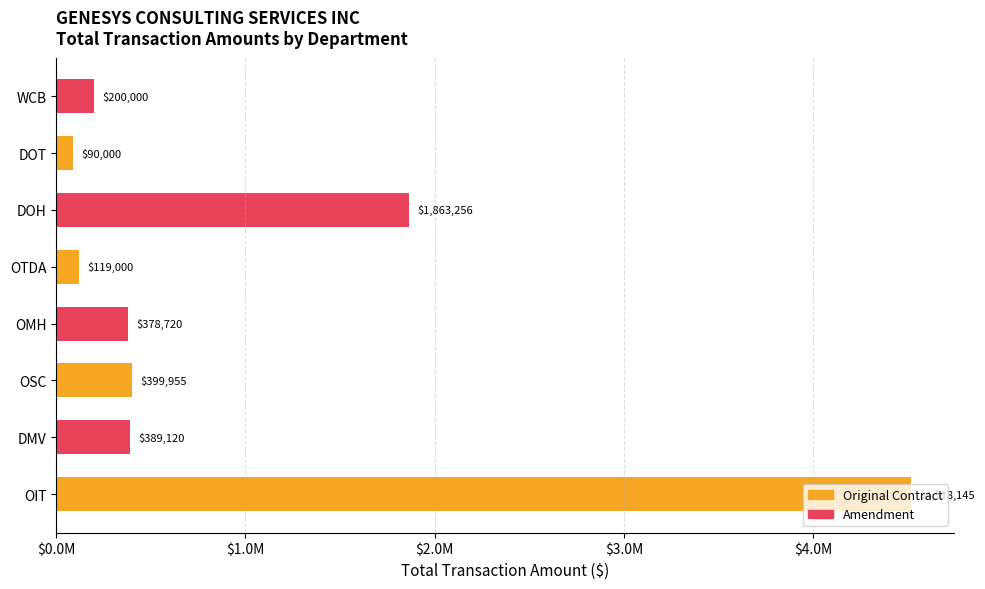

What is the average value?

994774